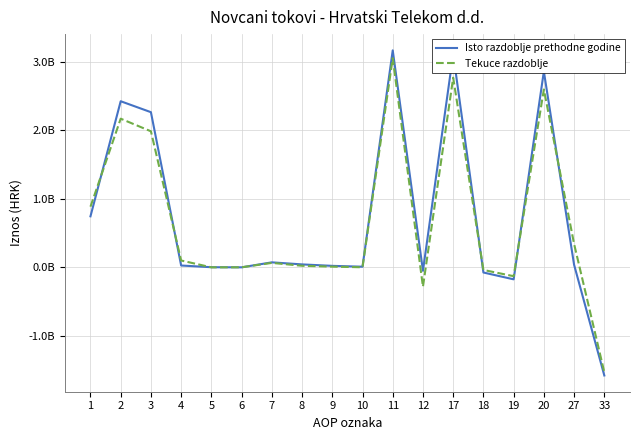

What are all the series names shown in the legend?

Isto razdoblje prethodne godine, Tekuce razdoblje